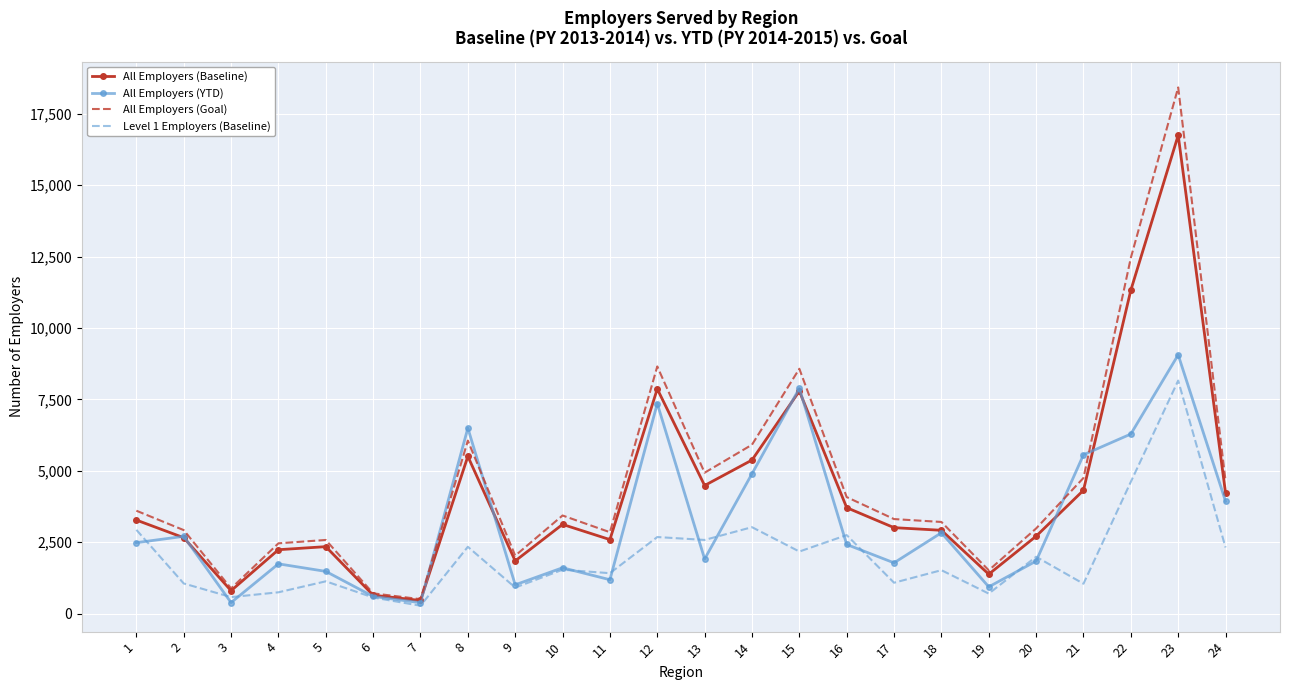

List the series in order of their peak value, highest first.

All Employers (Goal), All Employers (Baseline), All Employers (YTD), Level 1 Employers (Baseline)